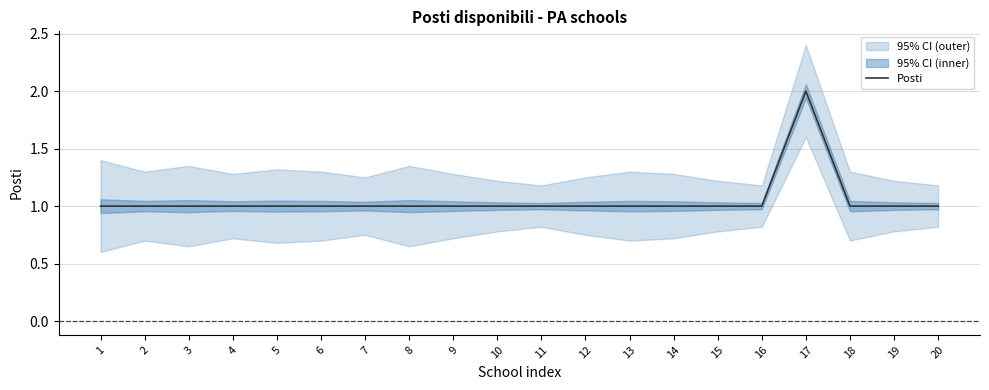

What is the sum of all values?

21